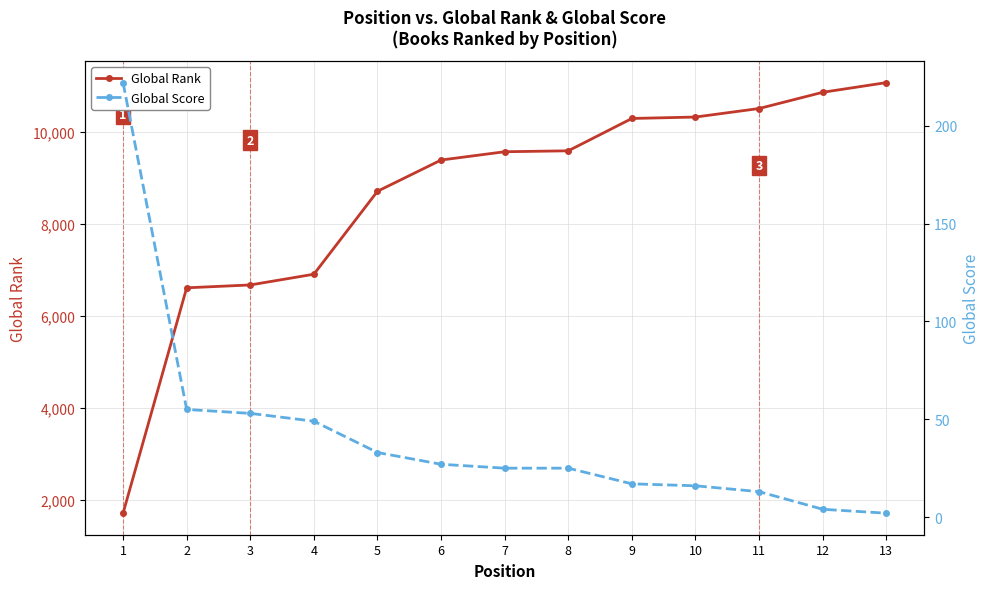

Which category has the highest value across all series?

13